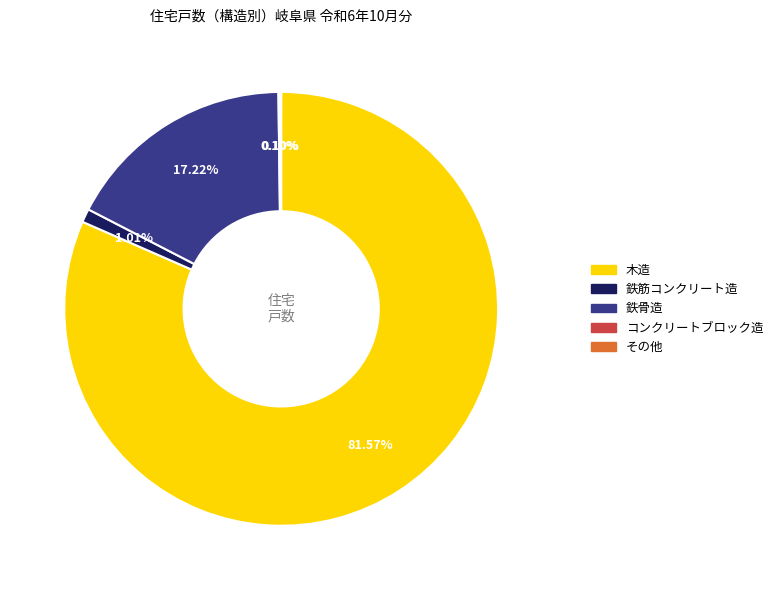

Is 木造 the majority of the pie?

Yes